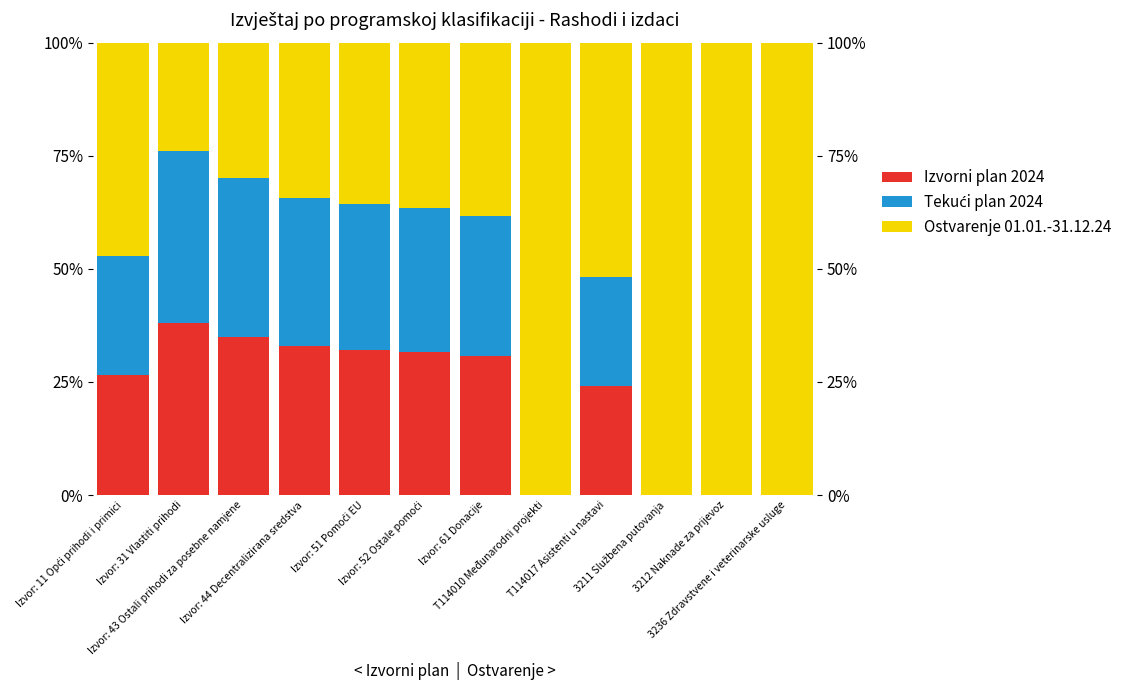

True or false: Tekući plan 2024 has a value of 23.3 at 3236 Zdravstvene i veterinarske usluge.

False